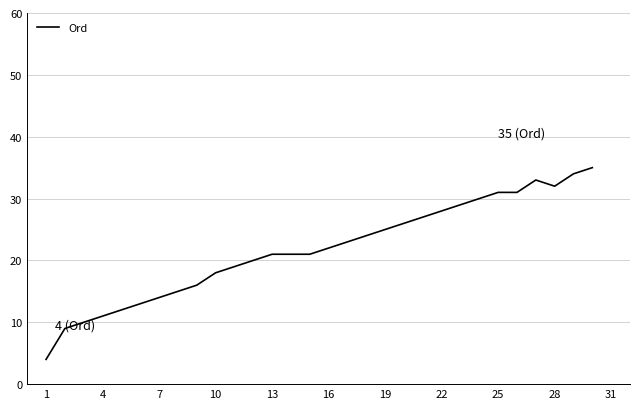

What is the maximum value shown in the chart?

35